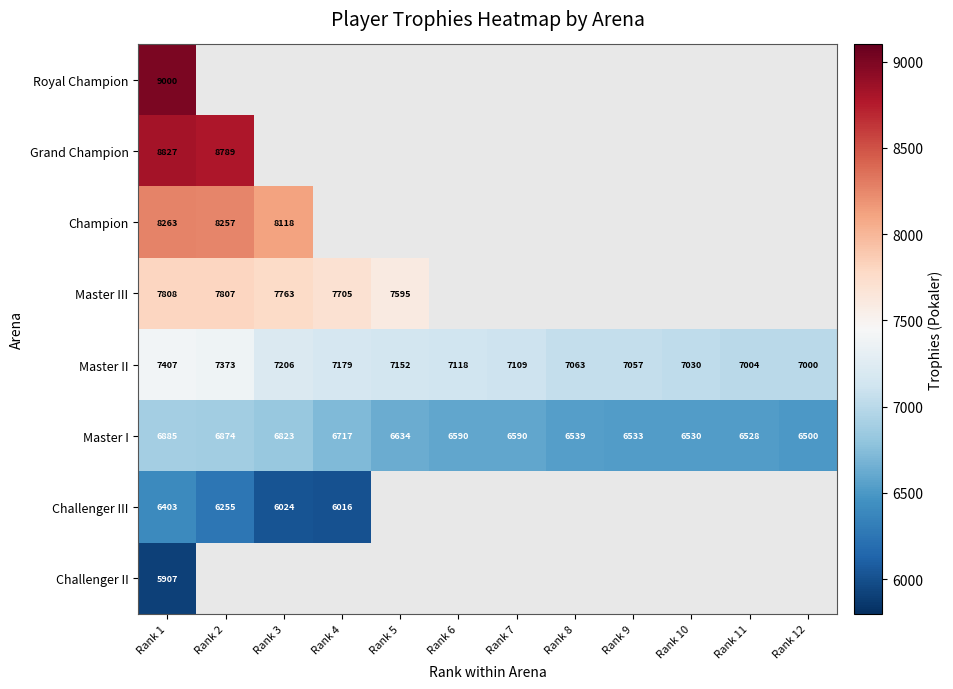

The value of Master I at Rank 4 is 6717. True or false?

True